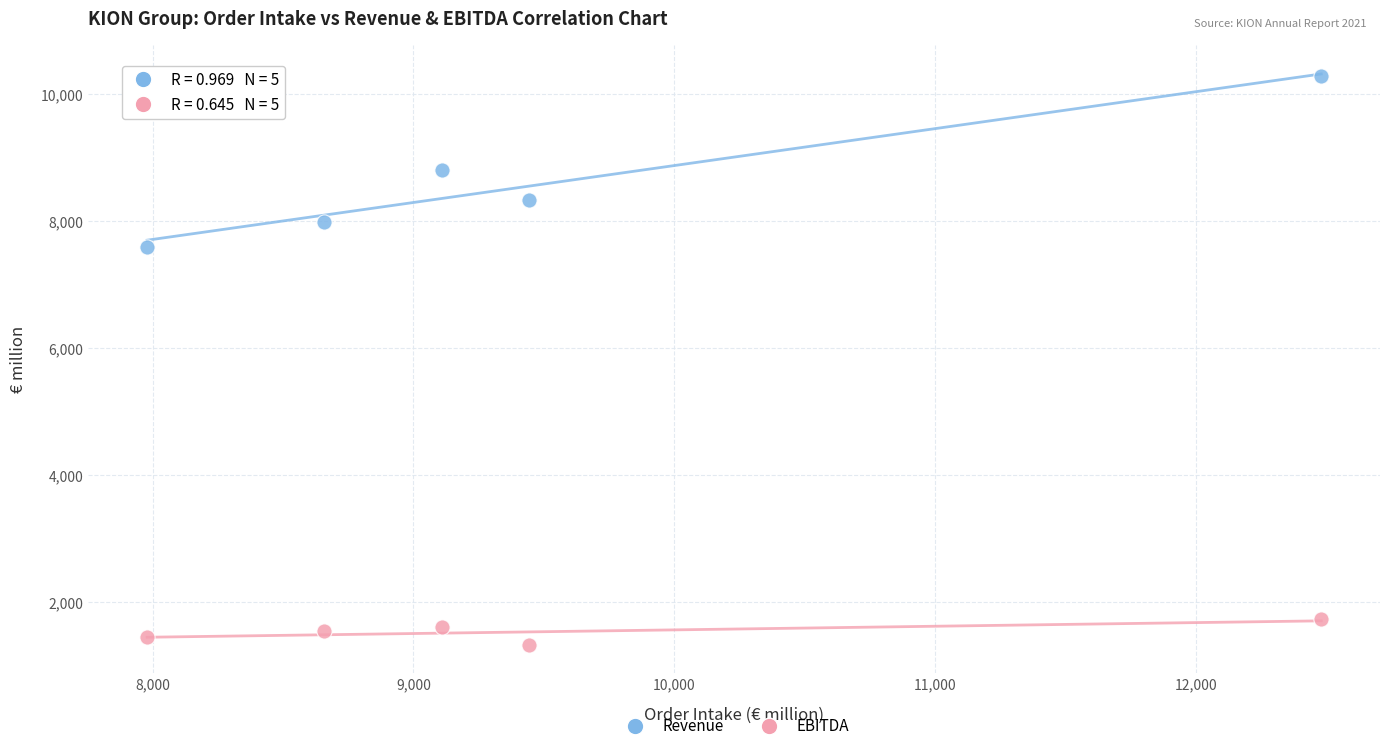

What are all the series names shown in the legend?

Revenue, EBITDA